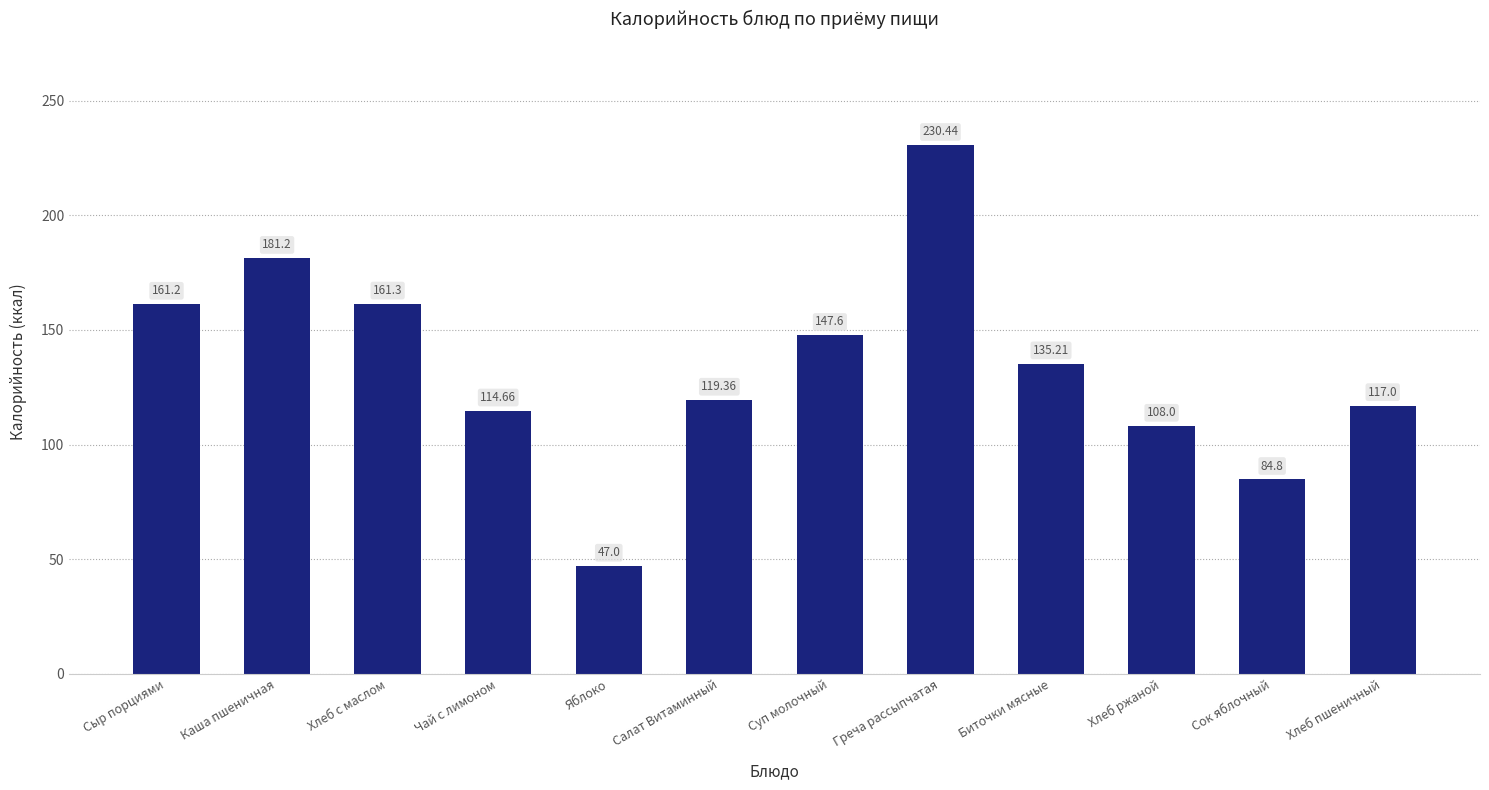

What is the change in value from Чай с лимоном to Хлеб пшеничный?

+2.3